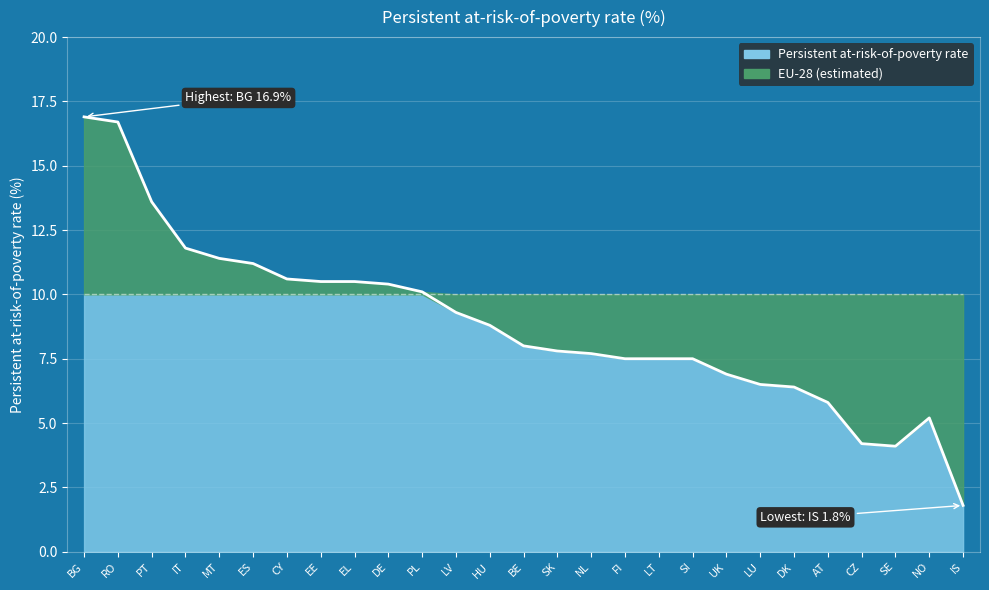

Where is the data nearest to the value 9?

HU